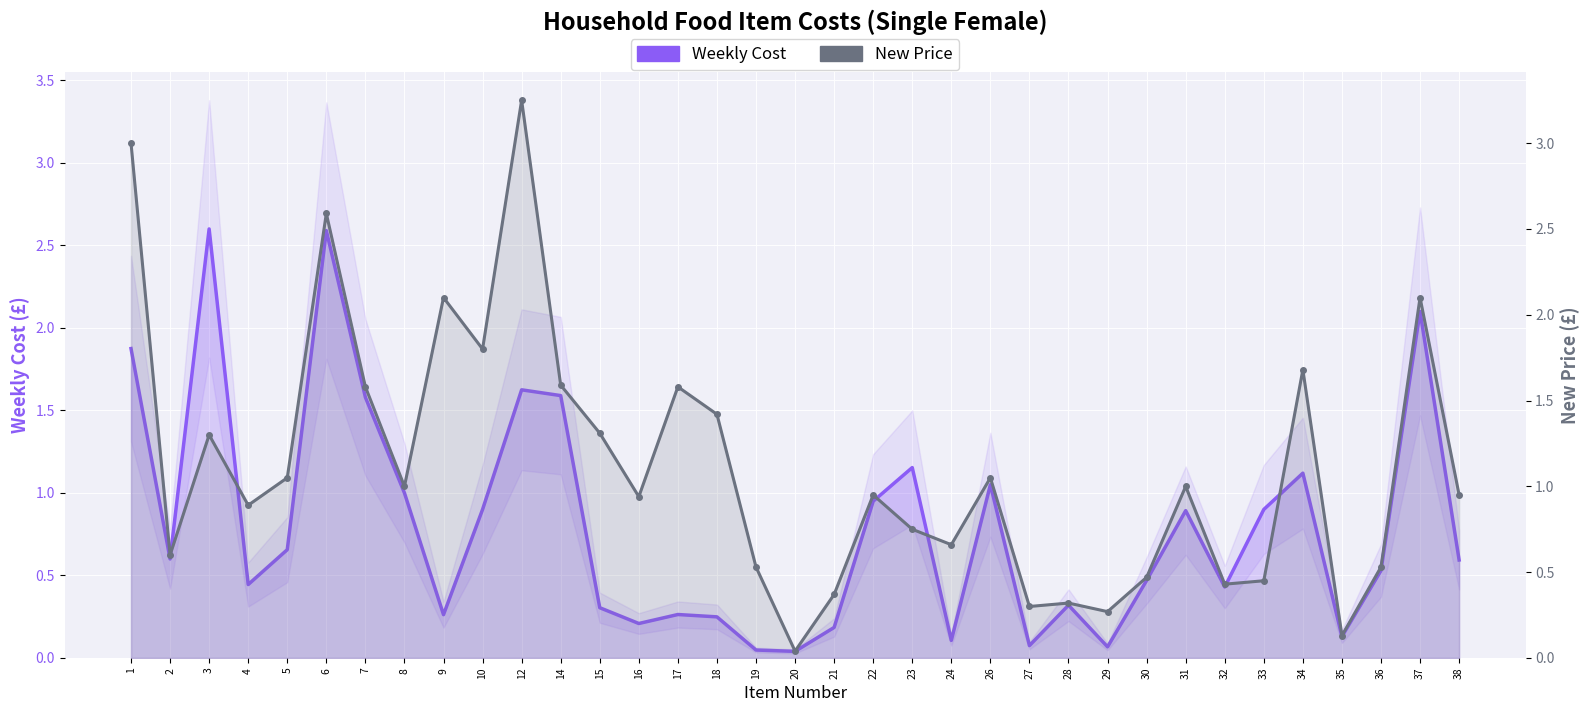

What is the average value of the Weekly Cost series?

0.8